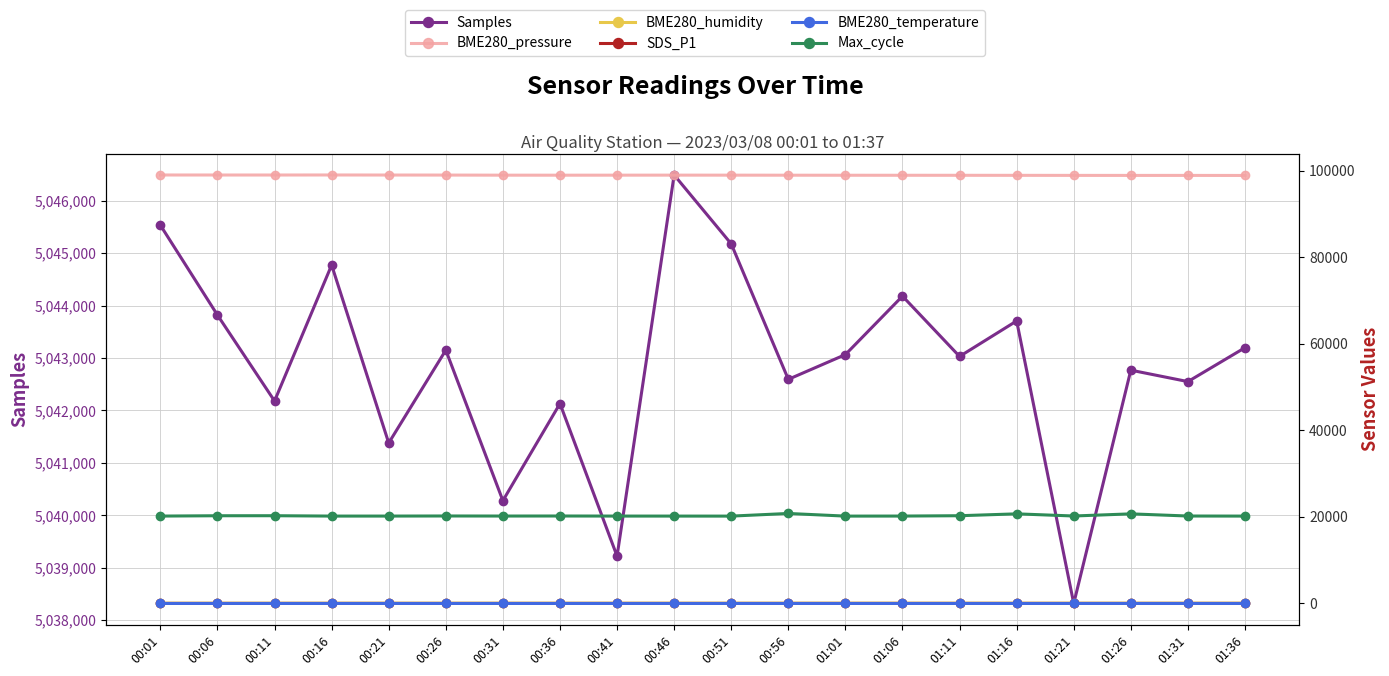

True or false: BME280_temperature and BME280_pressure intersect in this chart.

False